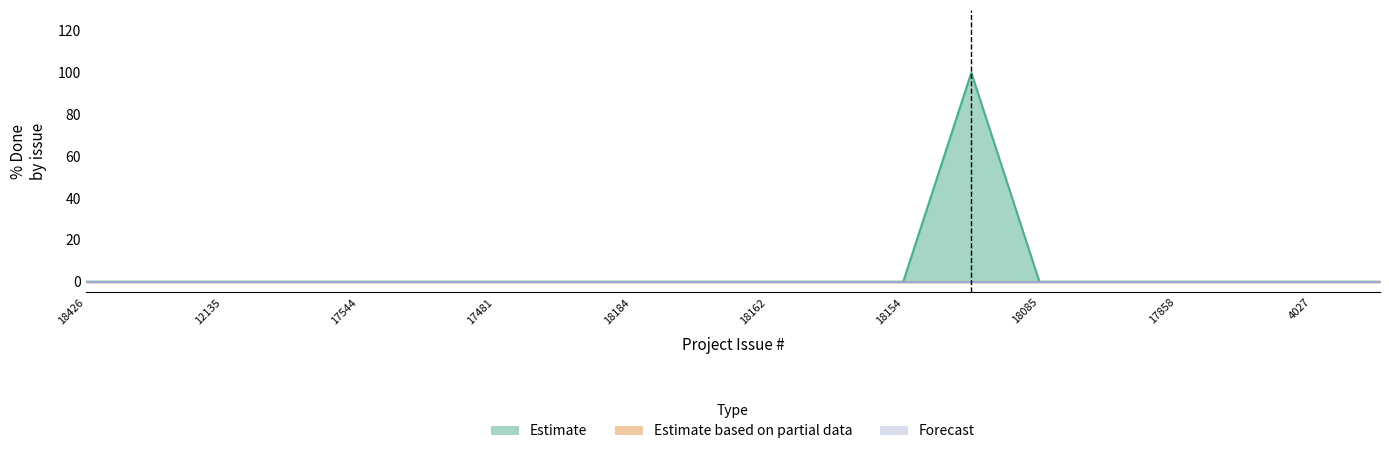

List the series in order of their peak value, lowest first.

Estimate based on partial data, Forecast, Estimate